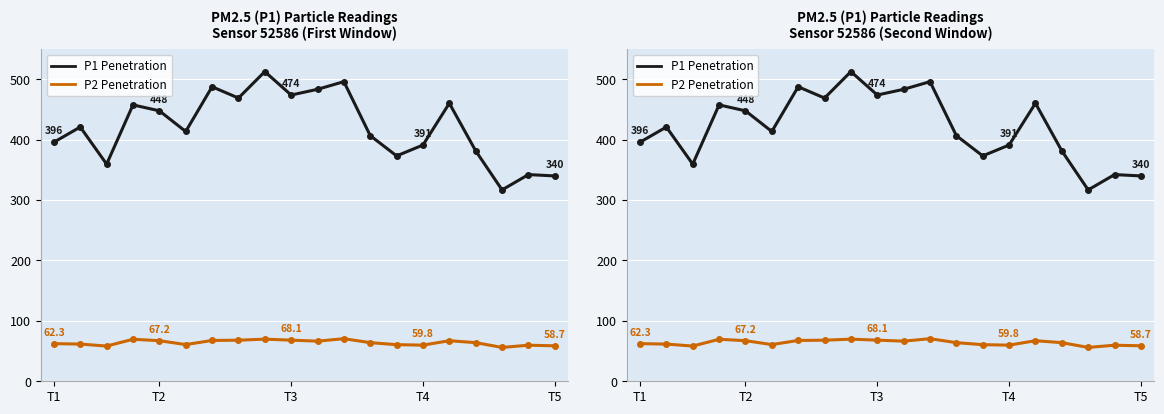

What is the value of the P2 (PM10) point at the 17th from the left?

63.9